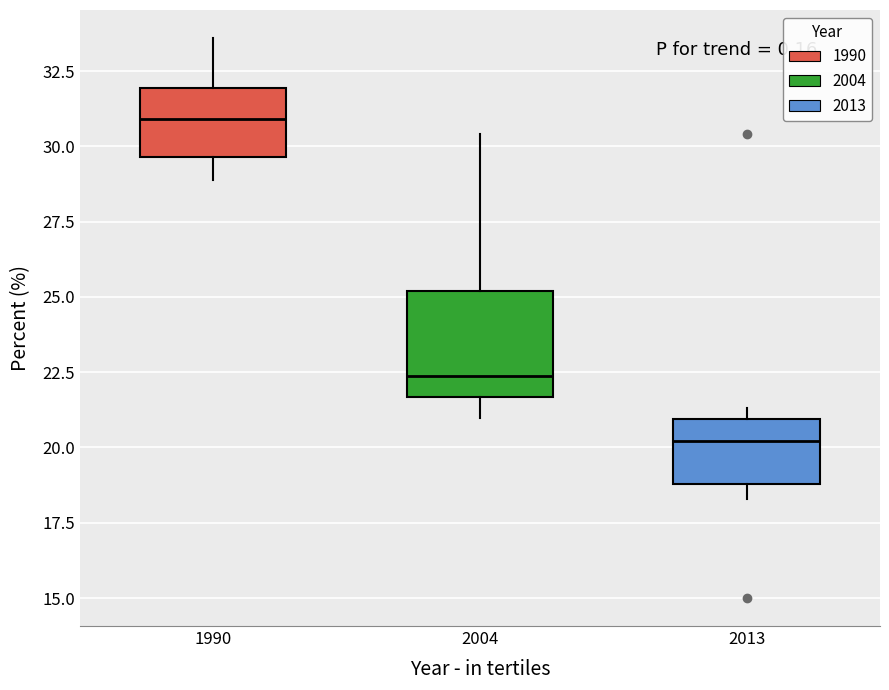

Which box is the tallest, from its lower edge to its upper edge?

2004